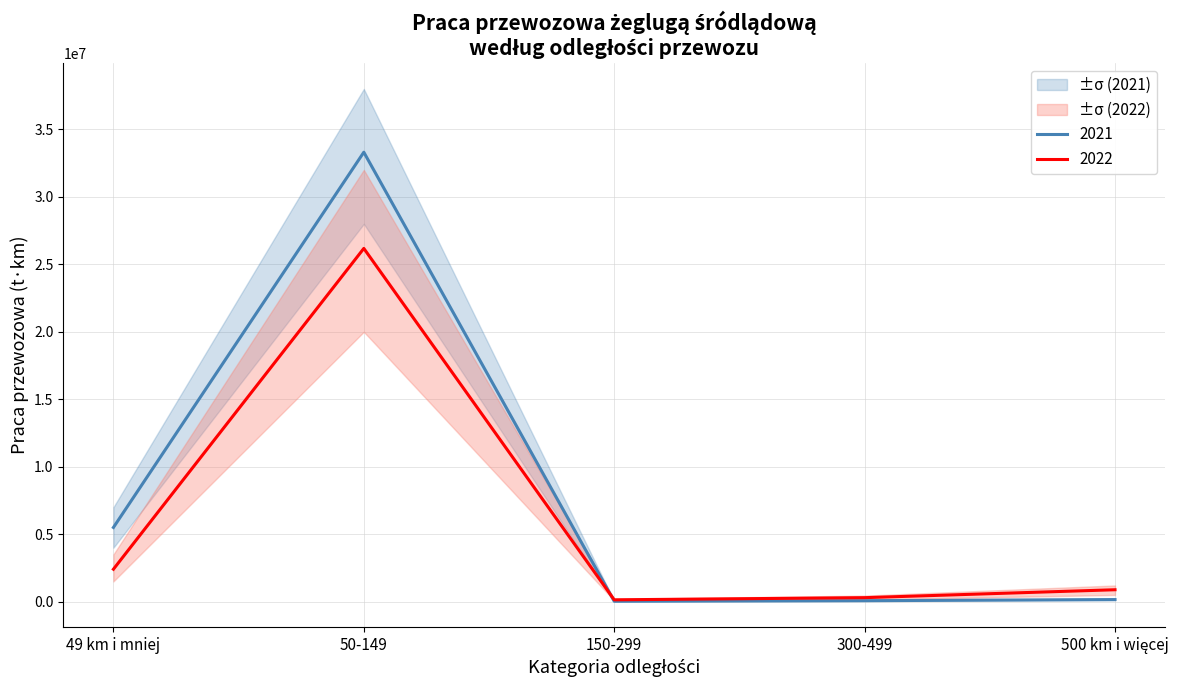

Which category has the lowest value in the Praca przewozowa 2021 series?

150-299